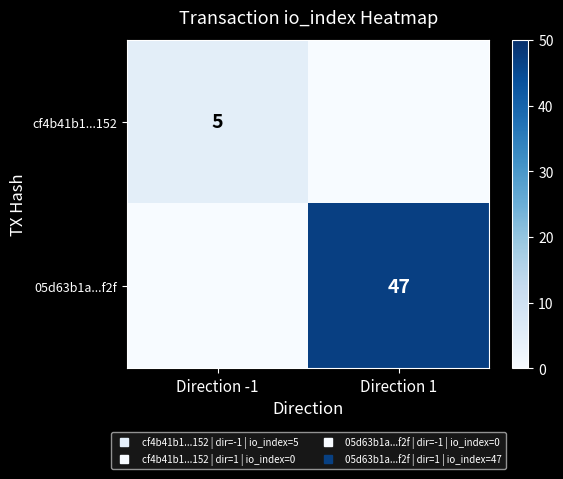

Count the number of data series in this chart.

2